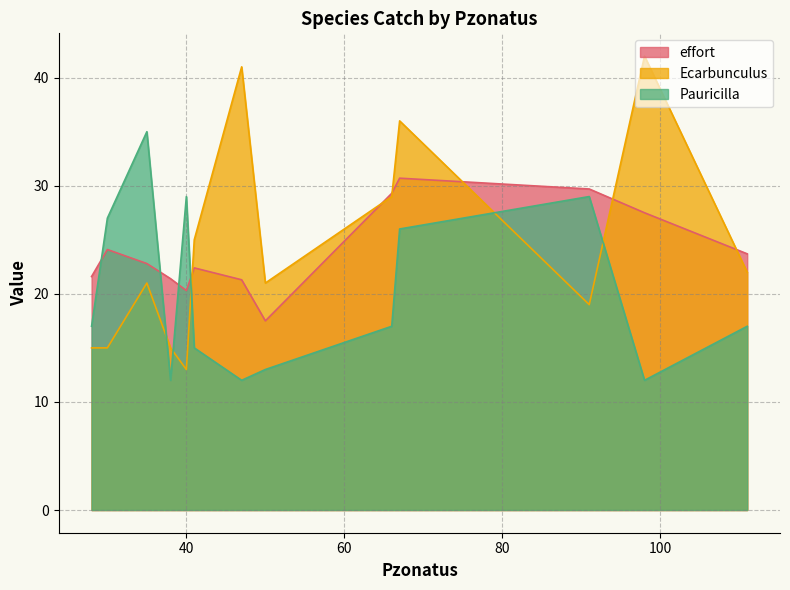

Which series has the widest spread of values?

Ecarbunculus